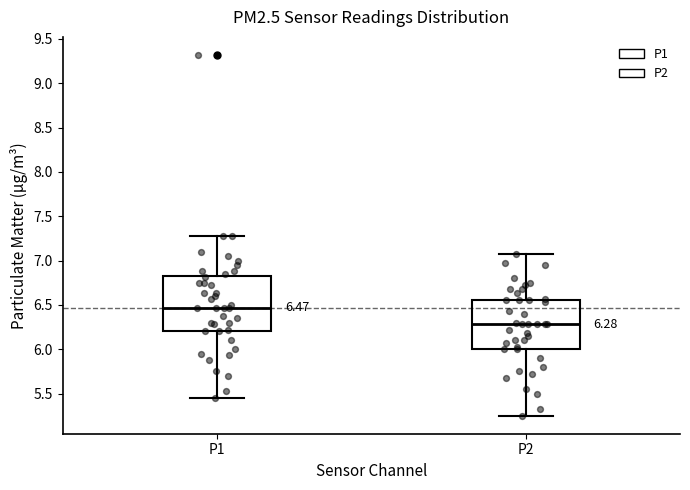

Which box is the tallest, from its lower edge to its upper edge?

P1